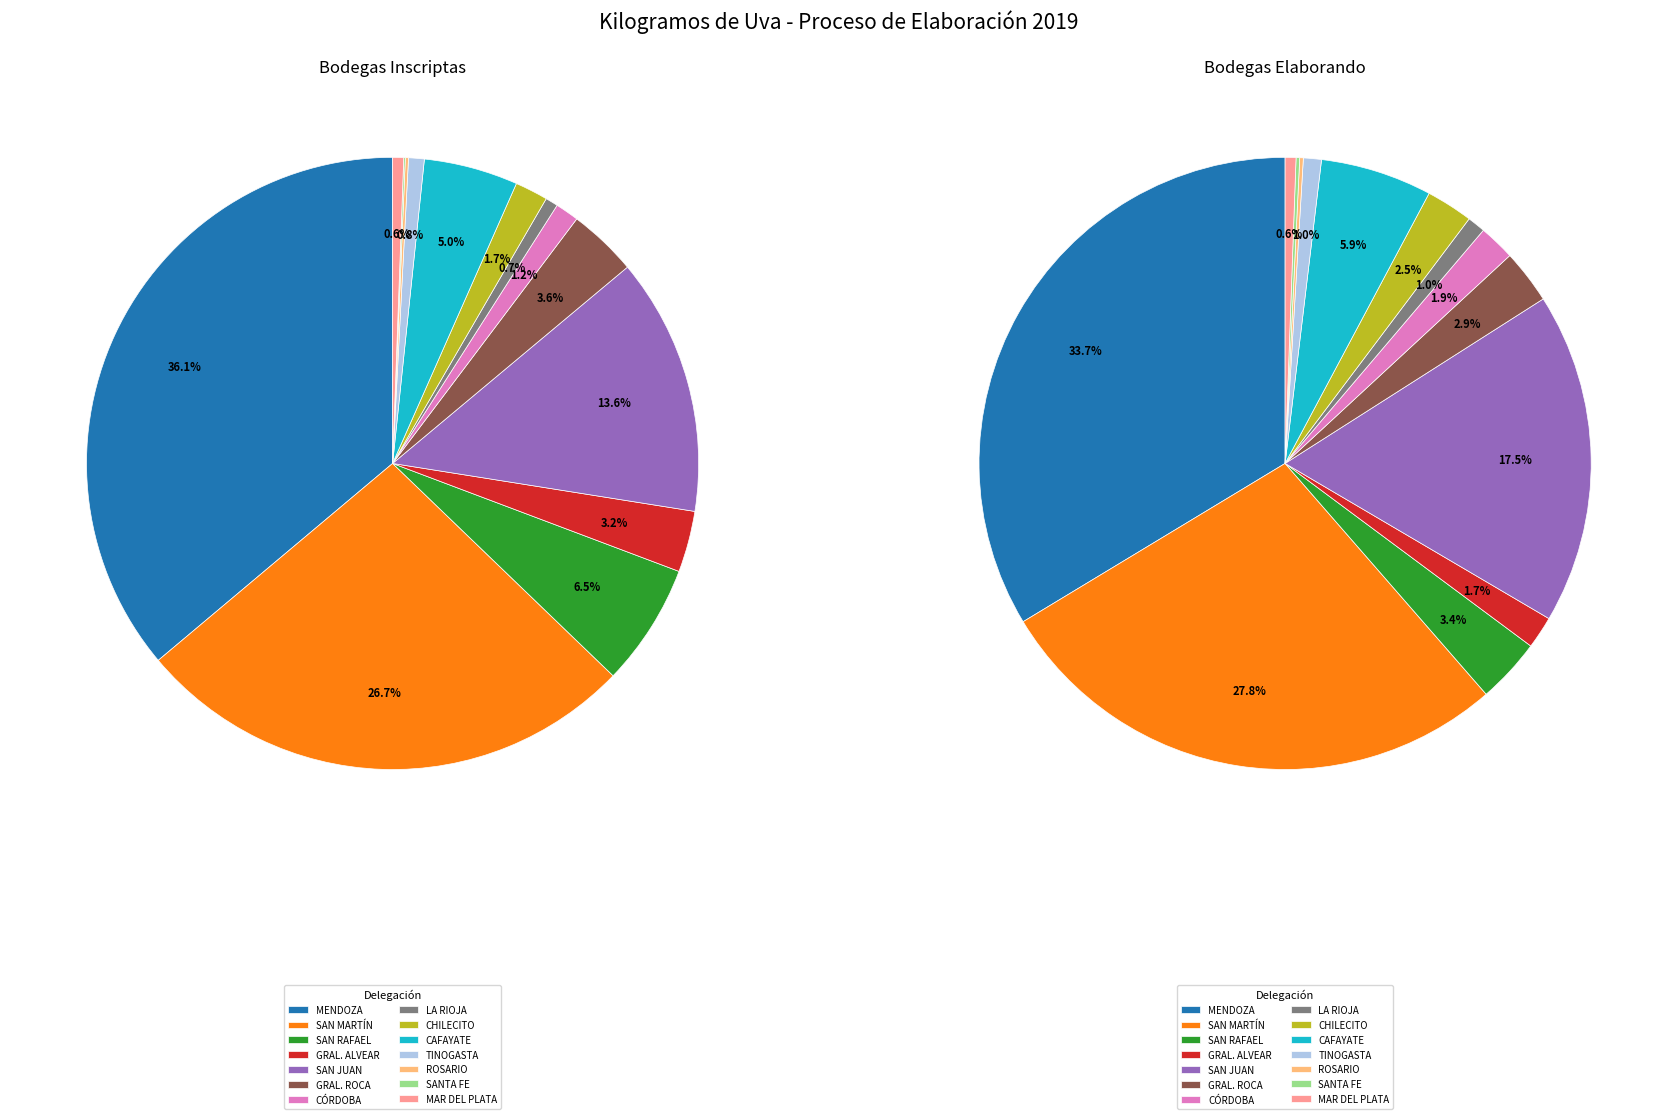

Rank the series at 12 from highest to lowest value.

values_inscriptas, values_elaborando